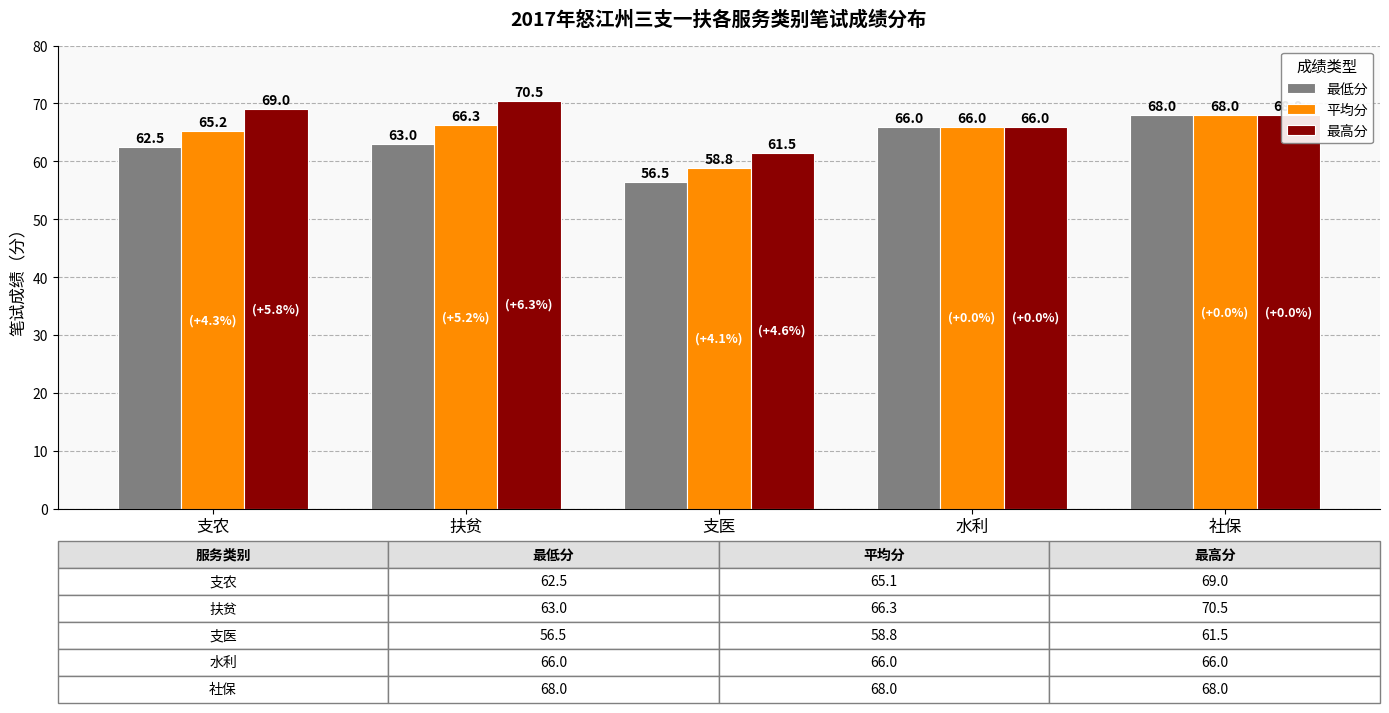

What is the smallest value displayed?

56.5